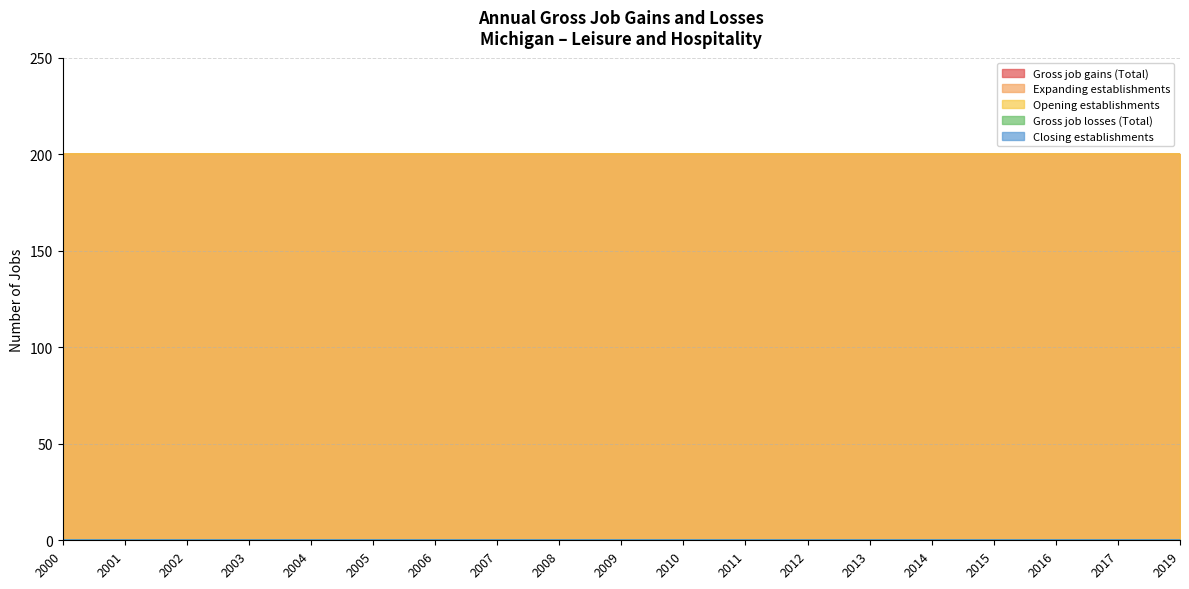

At which label is Gross job gains (Total) closest to 200?

2000